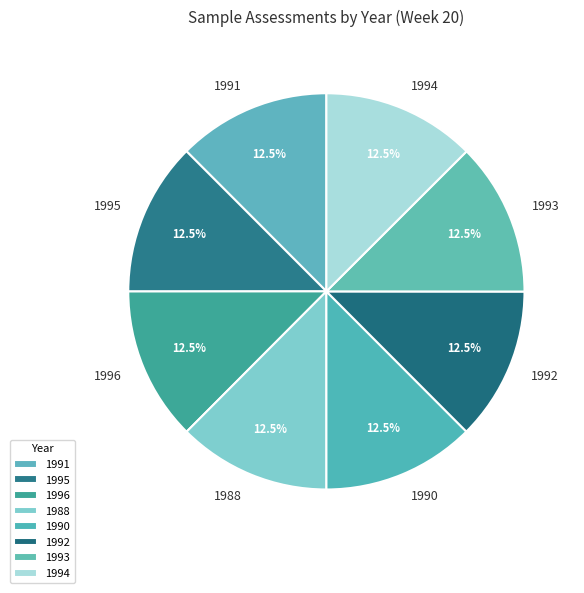

What is the total percentage of 1991 and 1988?

25.0%